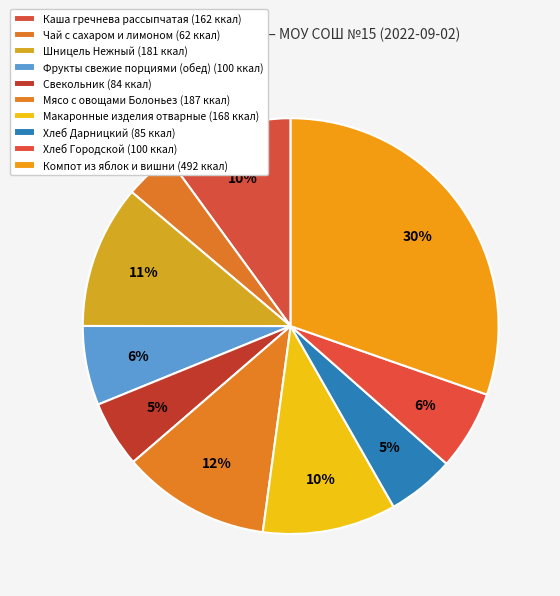

True or false: Макаронные изделия отварные accounts for 10% of the total.

True